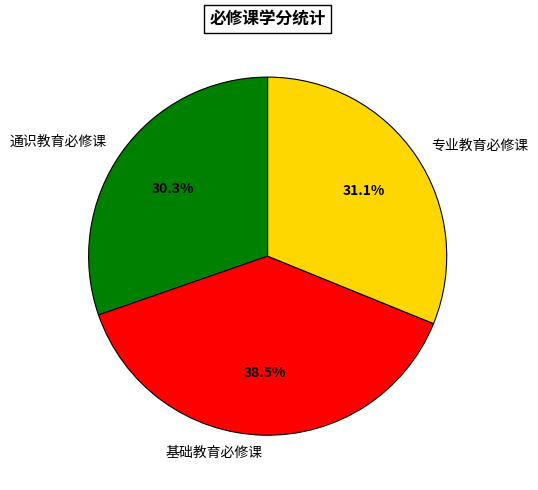

Does any single category account for the majority?

No